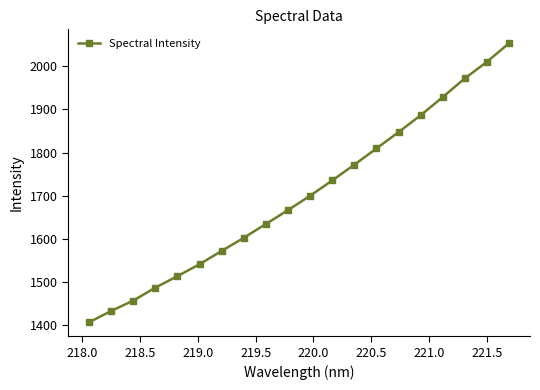

Reading left to right, transcribe all the data shown in this chart.

1406.7	1432.9	1457.0	1486.9	1513.7	1541.3	1572.1	1602.4	1634.5	1666.6	1699.8	1735.3	1771.7	1809.4	1847.1	1886.2	1928.4	1971.7	2010.1	2053.0